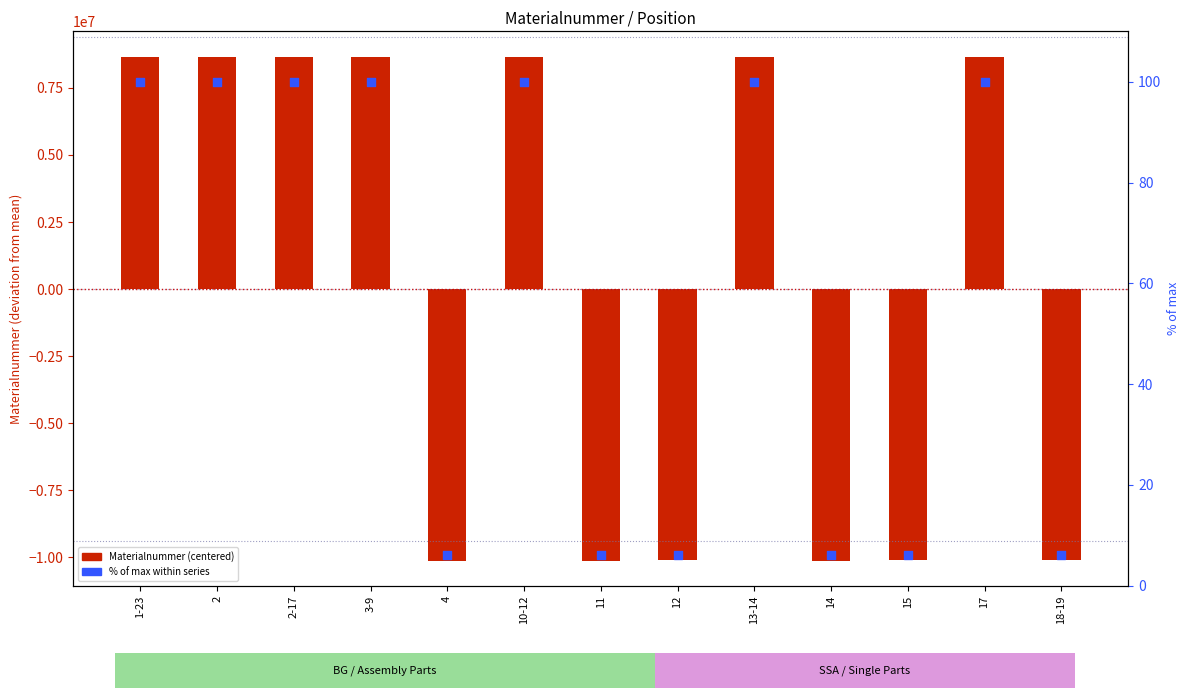

Is the value of Materialnummer (centered) at 1-23 greater than the value of % of max within series at 14?

Yes